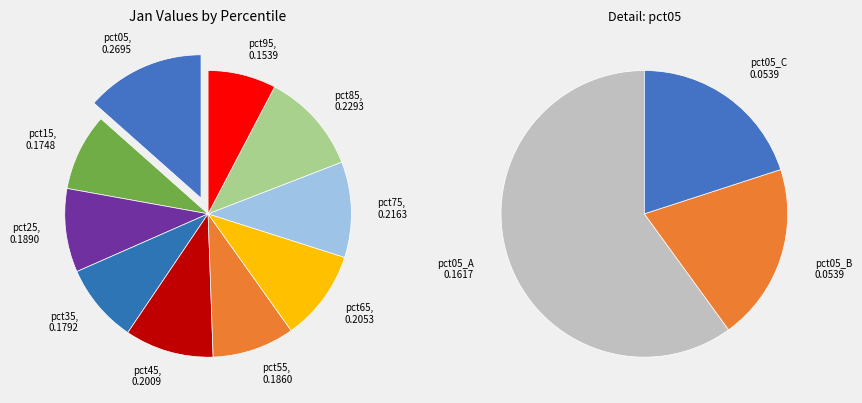

Which has a higher value, pct25 or pct95?

pct25